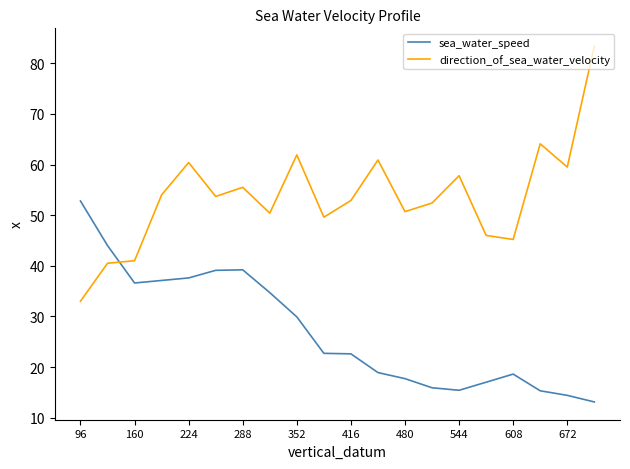

How many intersections are there between direction_of_sea_water_velocity and sea_water_speed?

1